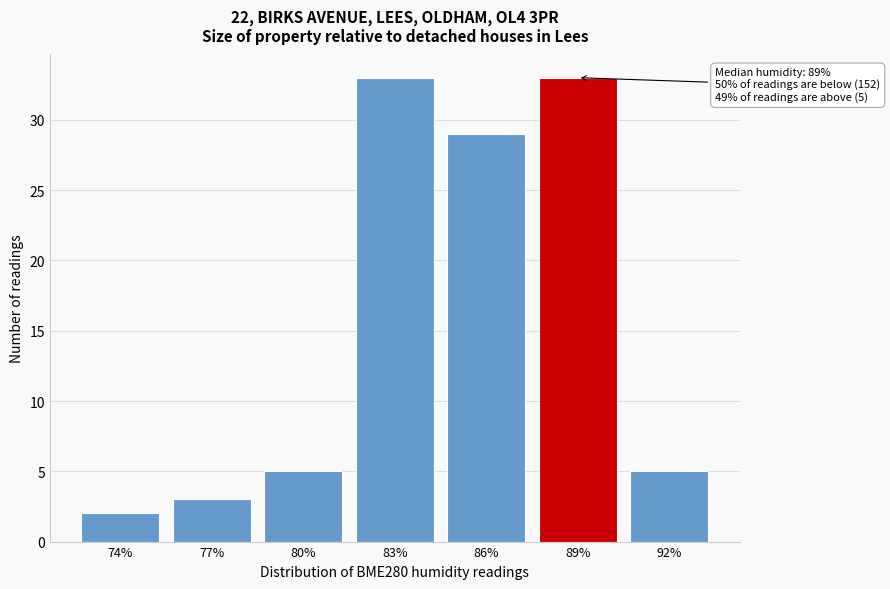

Reading left to right, transcribe all the data shown in this chart.

74%=2	77%=3	80%=5	83%=33	86%=29	89%=33	92%=5